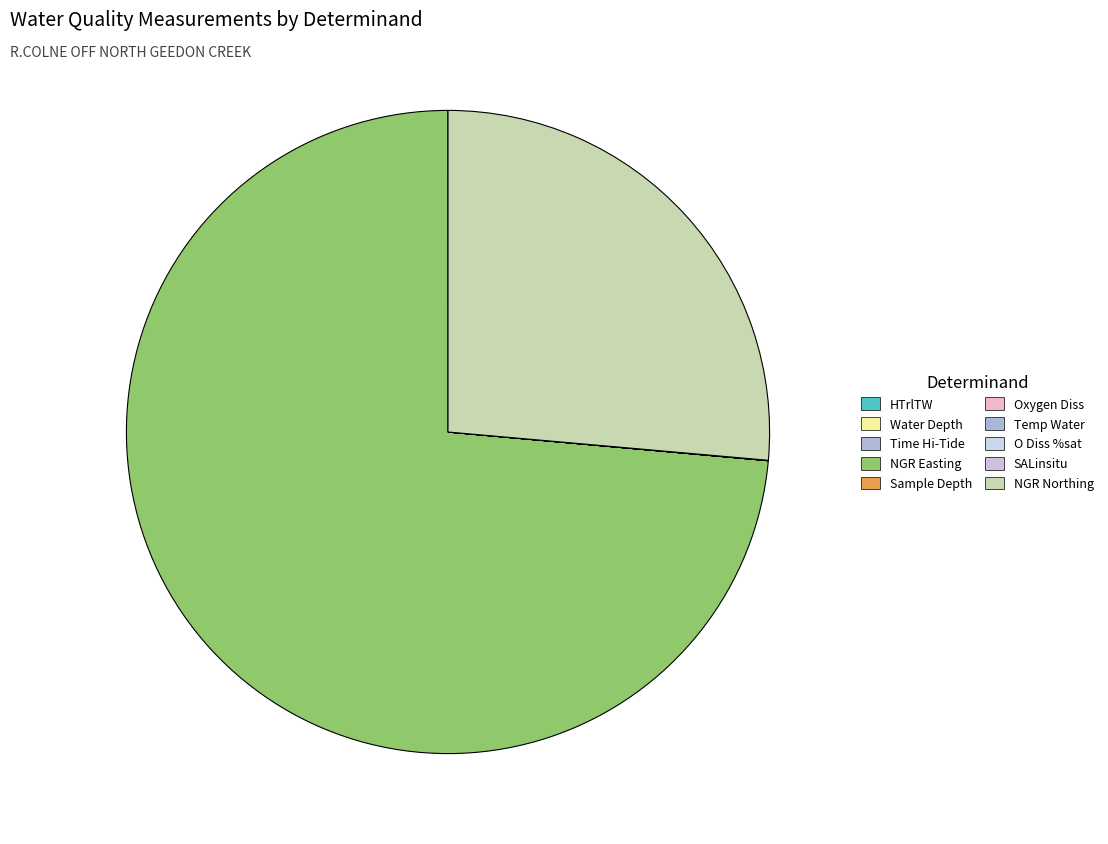

Is it true that Temp Water is 6% of the pie?

False